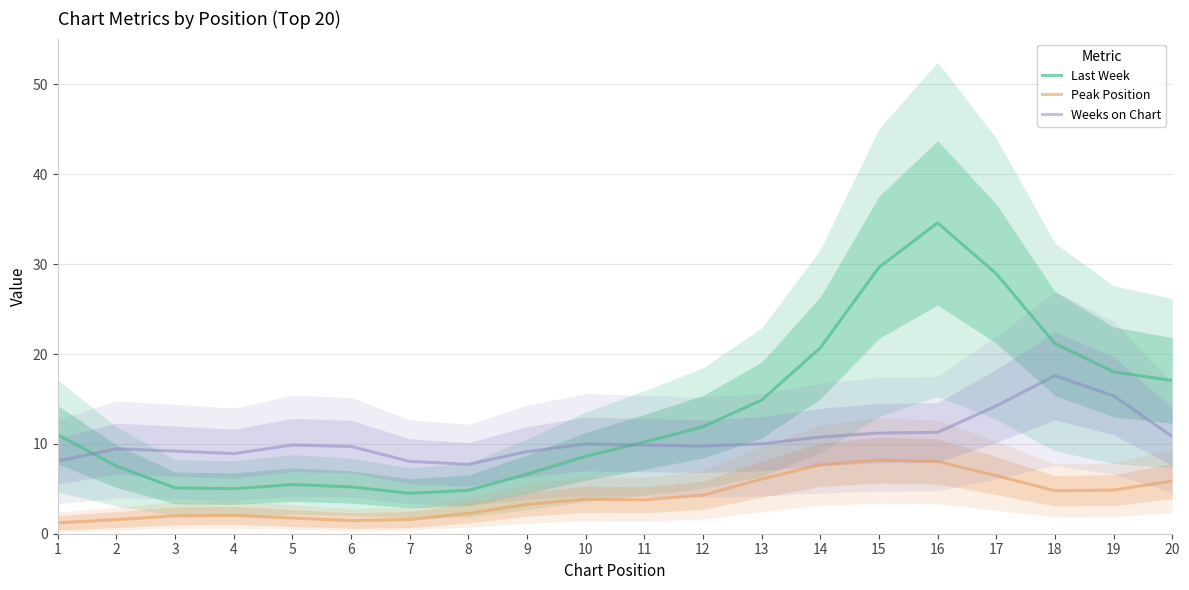

At 12, list the series in order from largest to smallest.

Last Week, Weeks on Chart, Peak Position